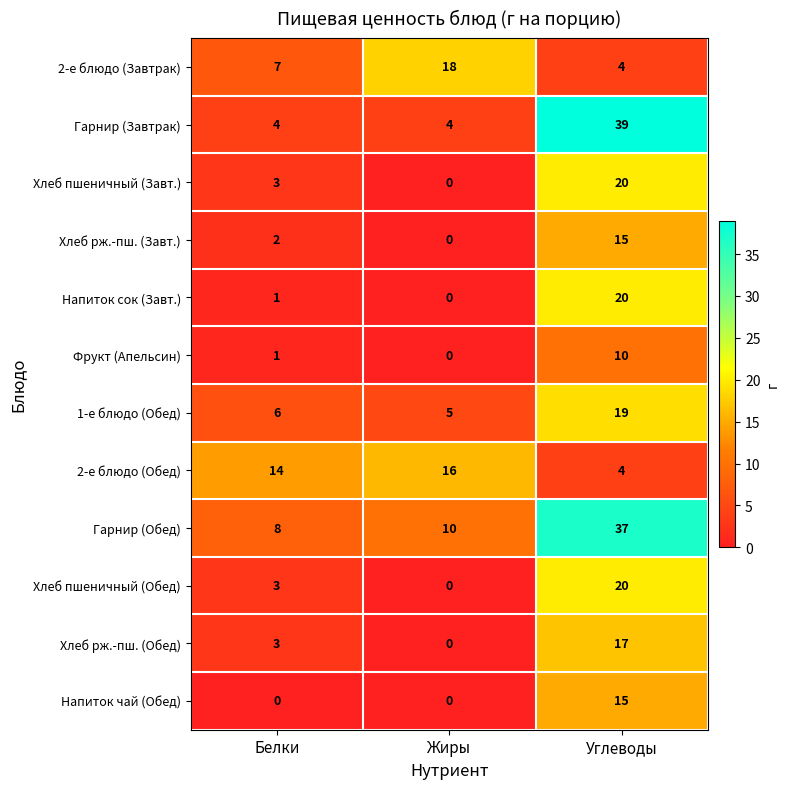

What value does the Гарнир (Завтрак) series have at Углеводы, to the nearest 5?

40